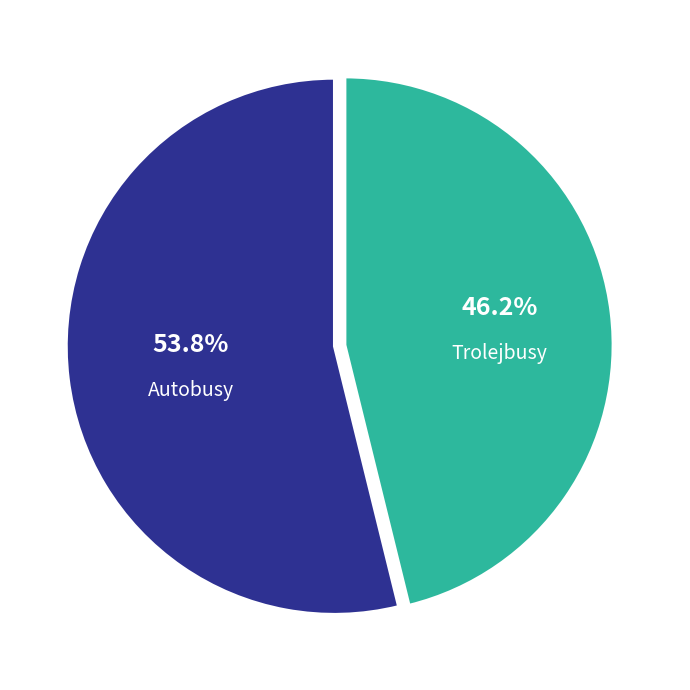

Is there any slice that represents more than half of the pie?

Yes